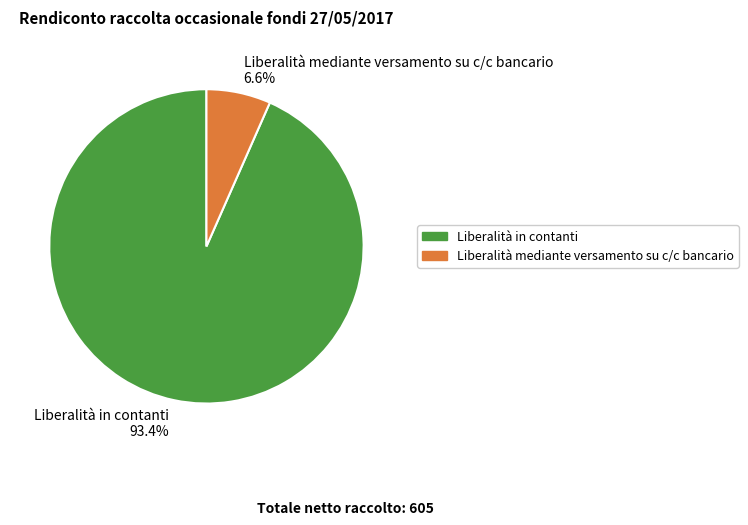

How many slices are in this pie chart?

2